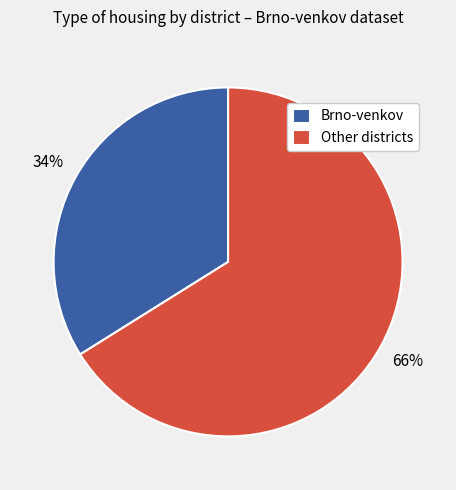

Approximately how many times larger is the value at Brno-venkov compared to Other districts?

0.5